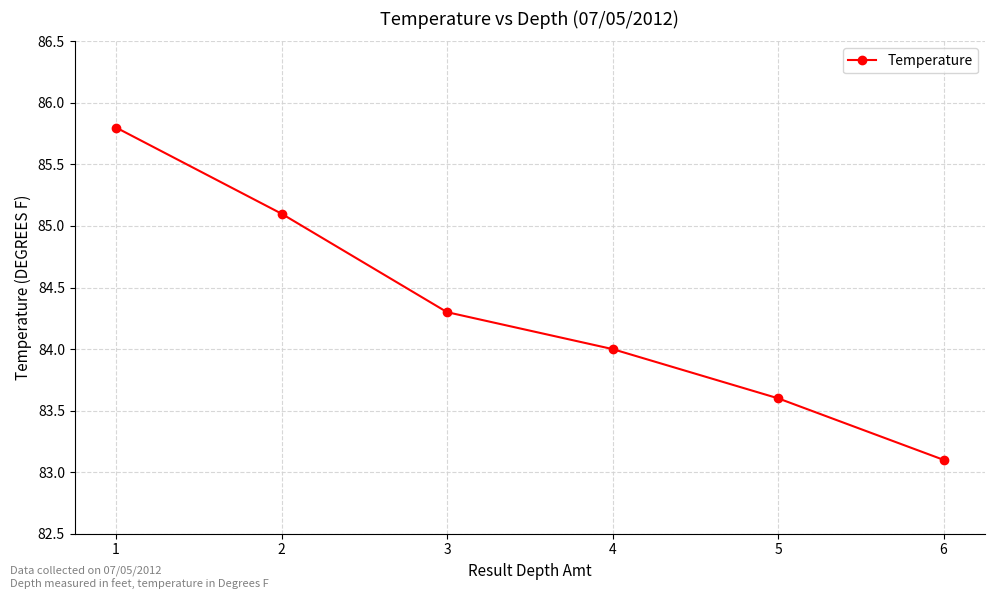

True or false: the data shows 85.8 at 1.

True